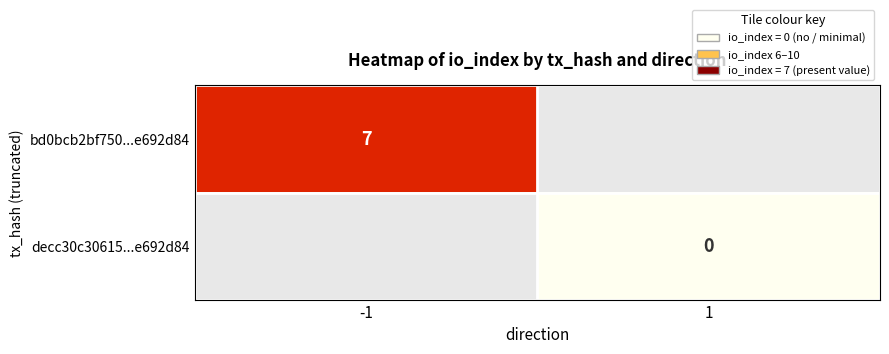

Is the value of decc30c30615...e692d84 at 1 greater than the value of bd0bcb2bf750...e692d84 at -1?

No